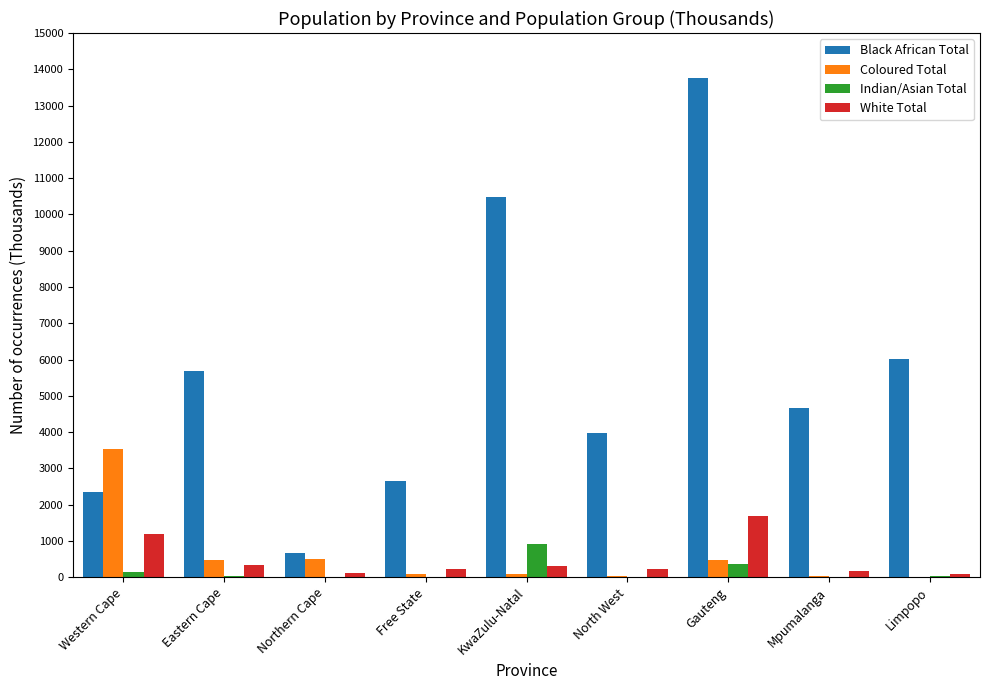

What is the difference between the Black African Total values at KwaZulu-Natal and Free State?

7830